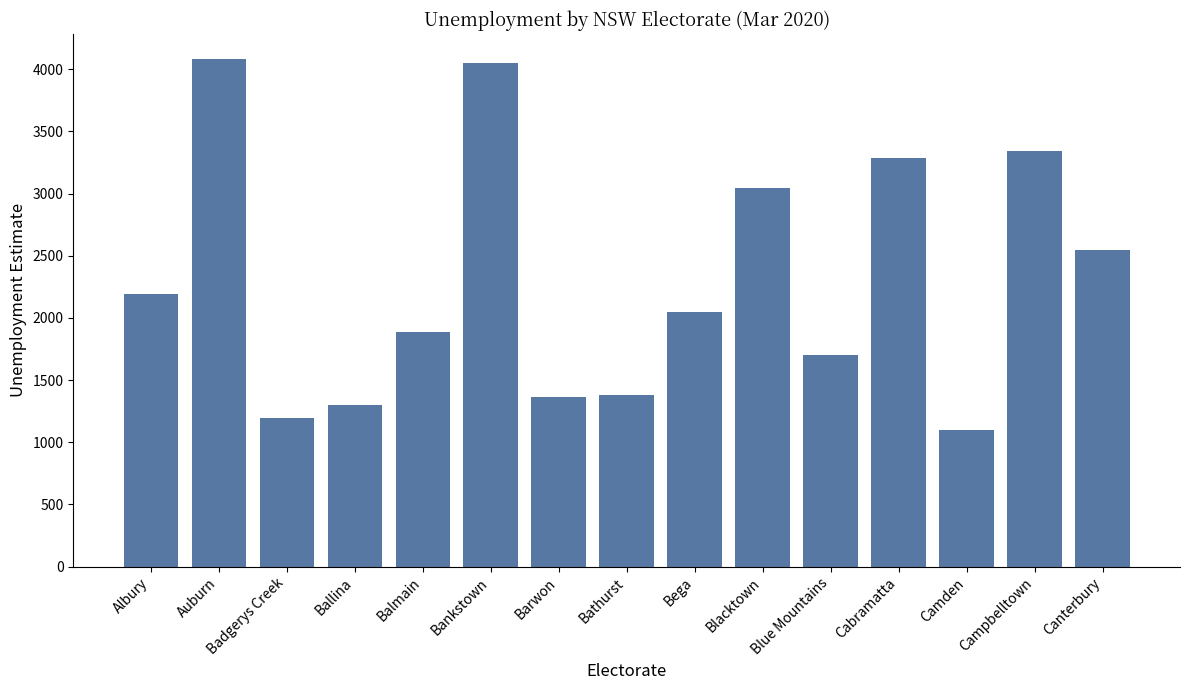

What is the greatest value displayed?

4079.2